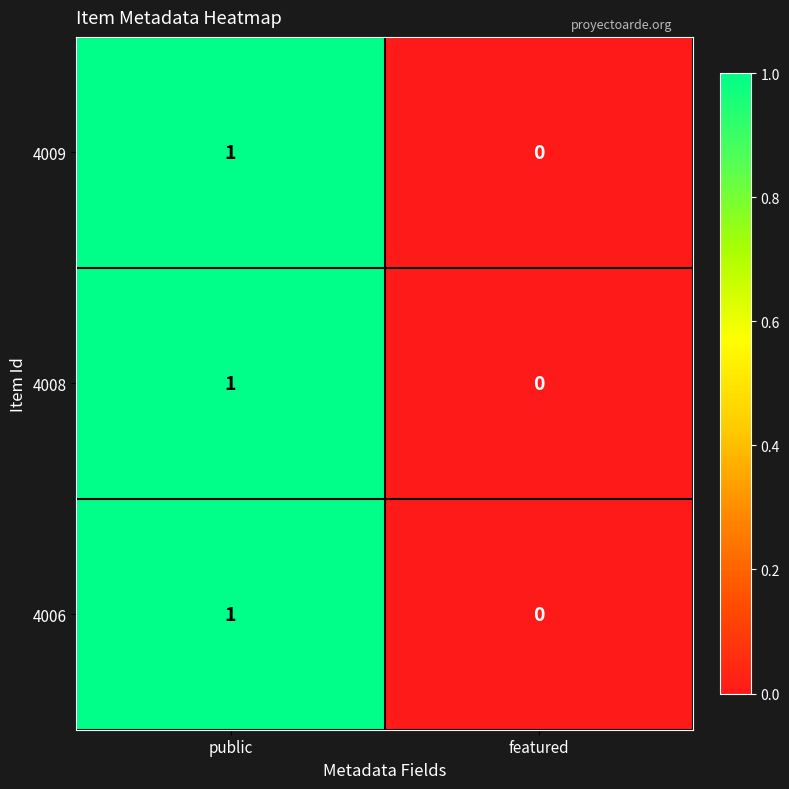

How many categories are shown in the chart?

2